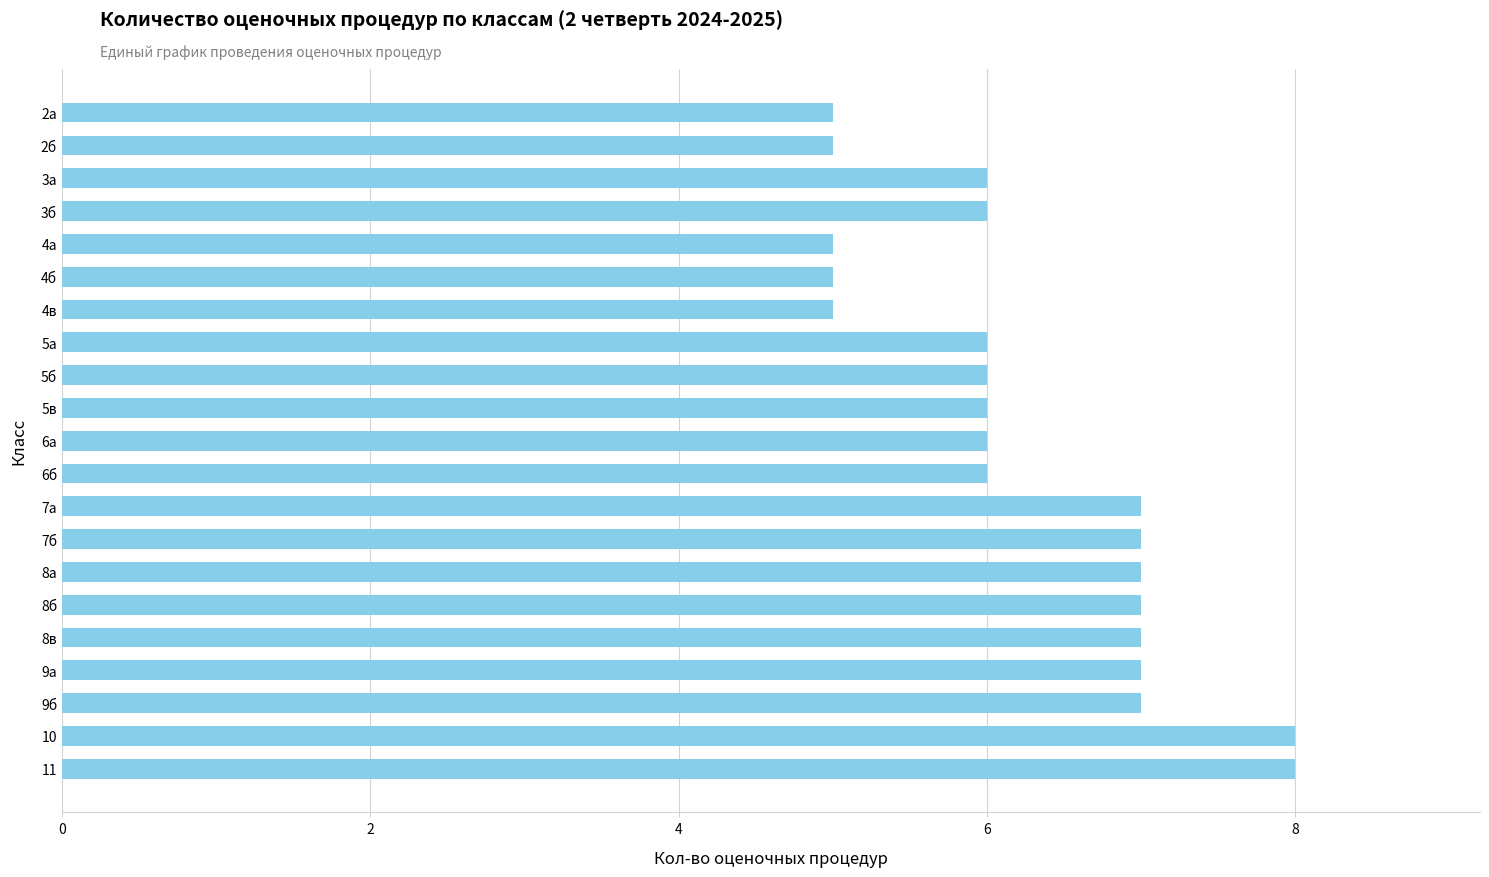

True or false: the data shows 2 at 4а.

False